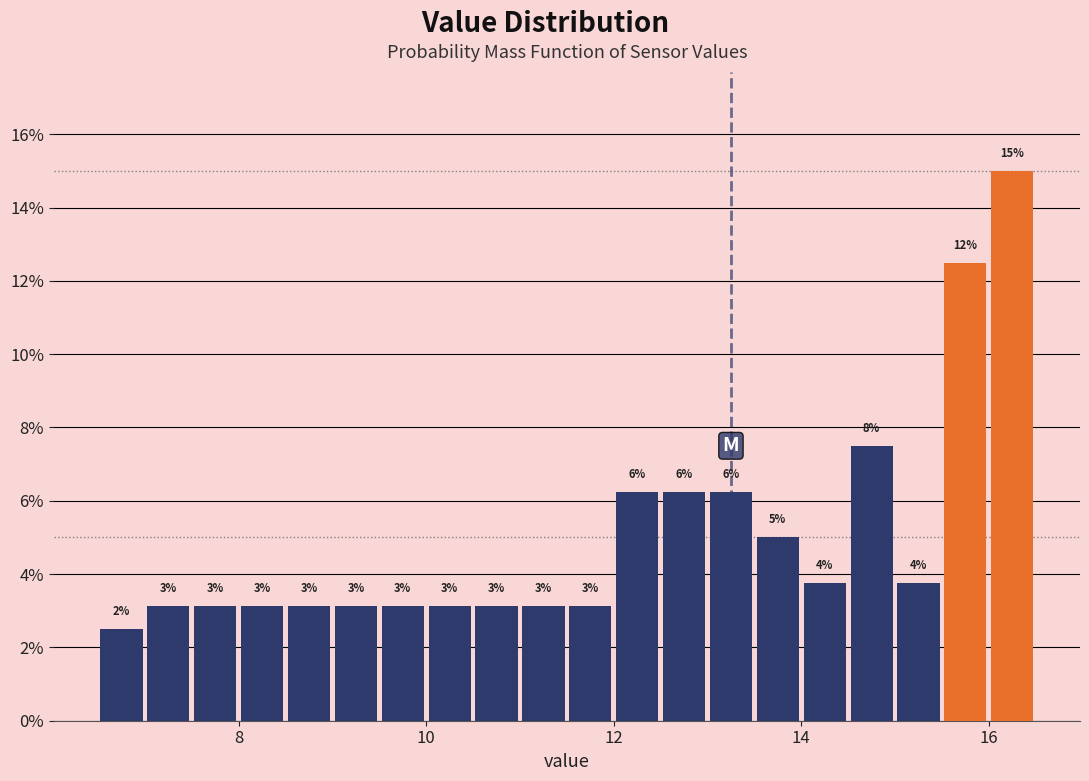

Read against the x-axis, roughly where is the centre of the tallest bar?

16.2